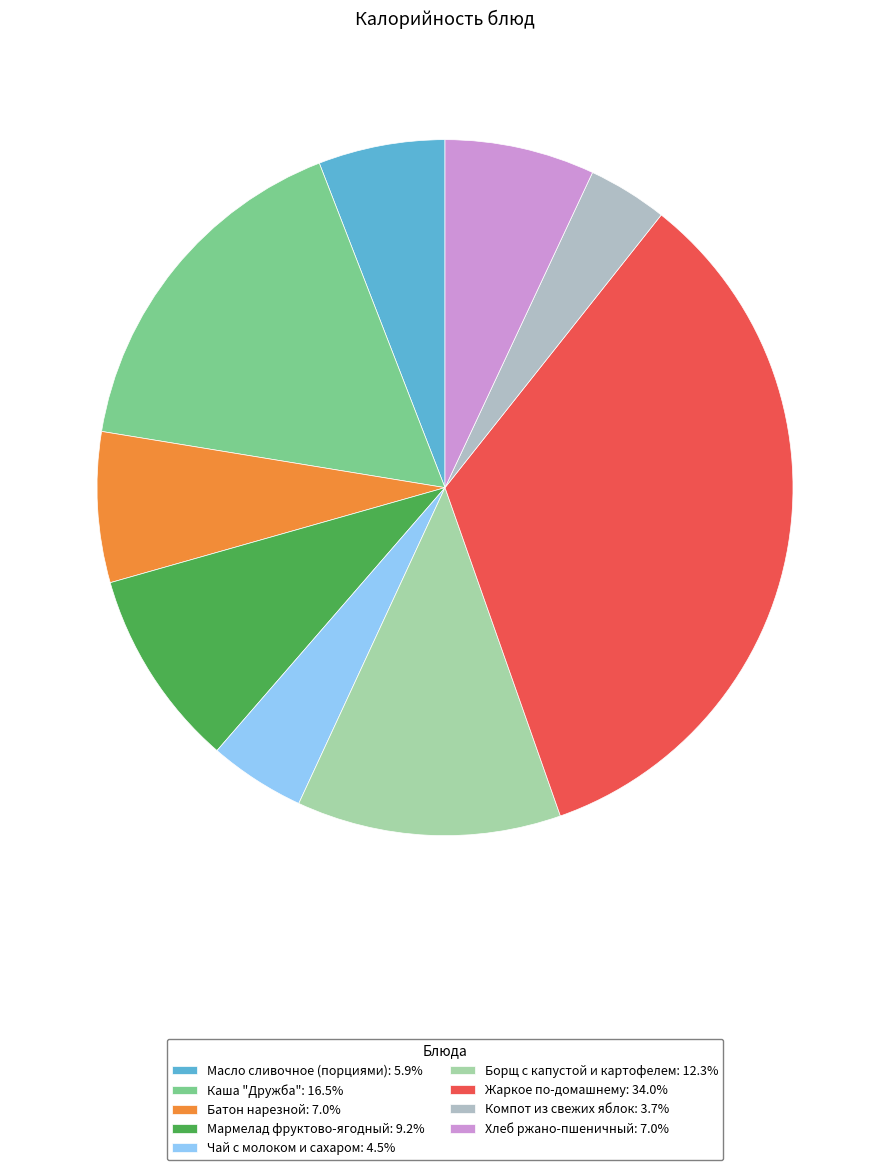

Does any single category account for the majority?

No